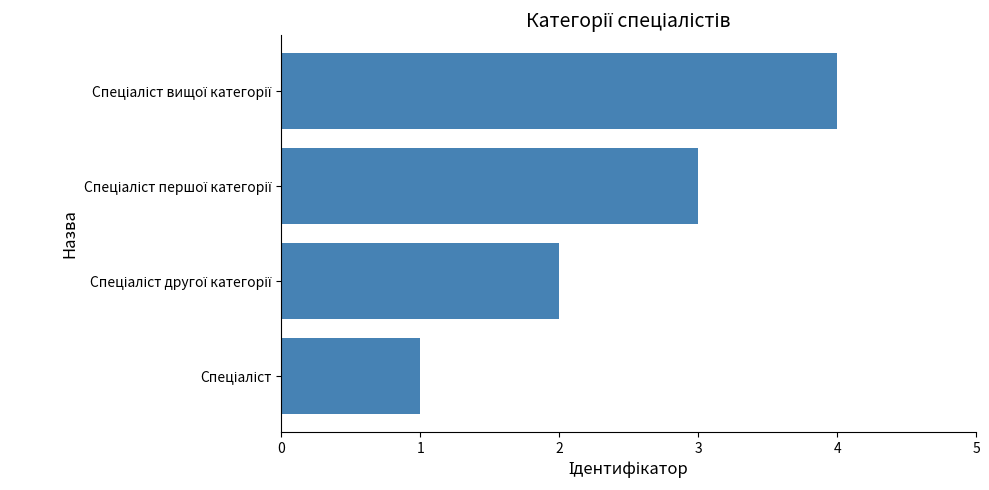

What is the difference between the maximum and minimum values?

3